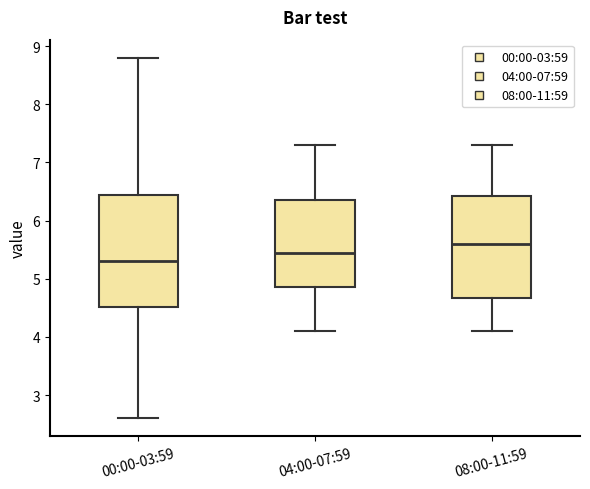

Which box has the highest median line?

08:00-11:59